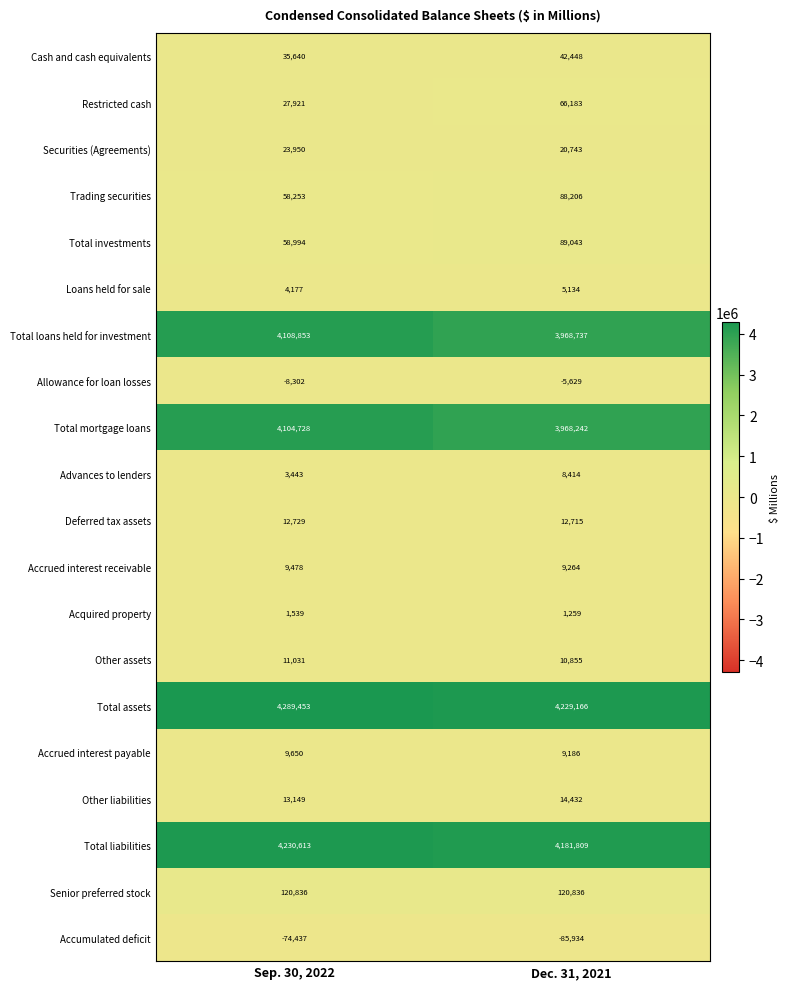

What is the approximate value of Accrued interest receivable at Dec. 31, 2021?

9264